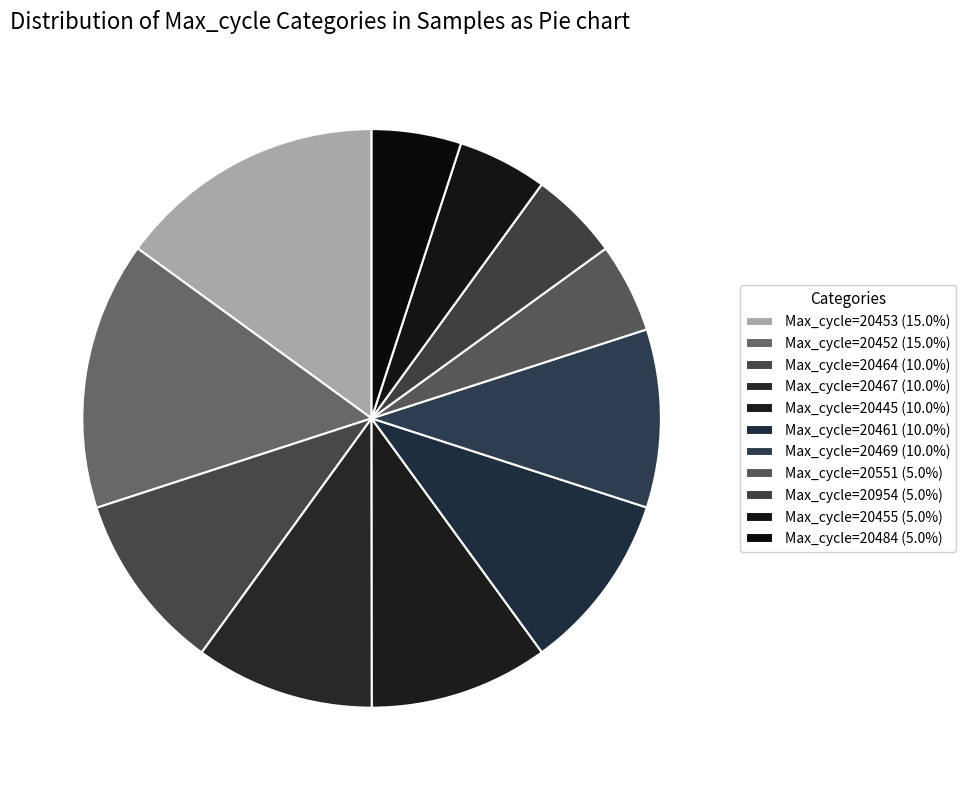

Is there any slice that represents more than half of the pie?

No